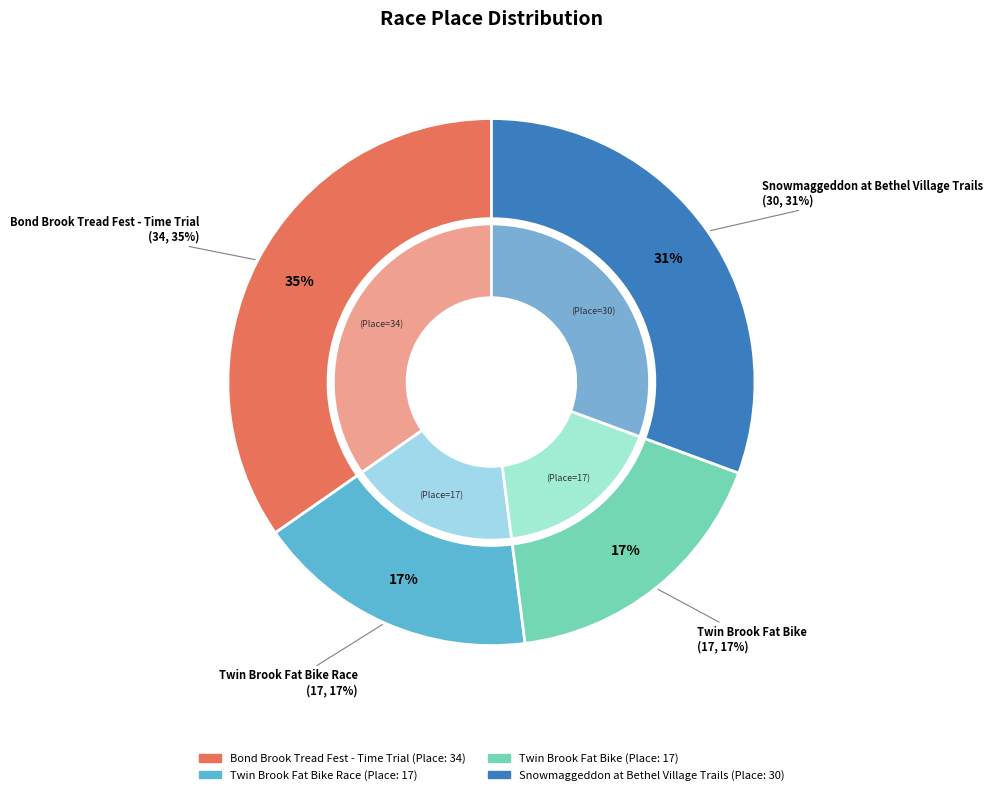

The Twin Brook Fat Bike slice represents 17% of the pie. True or false?

True